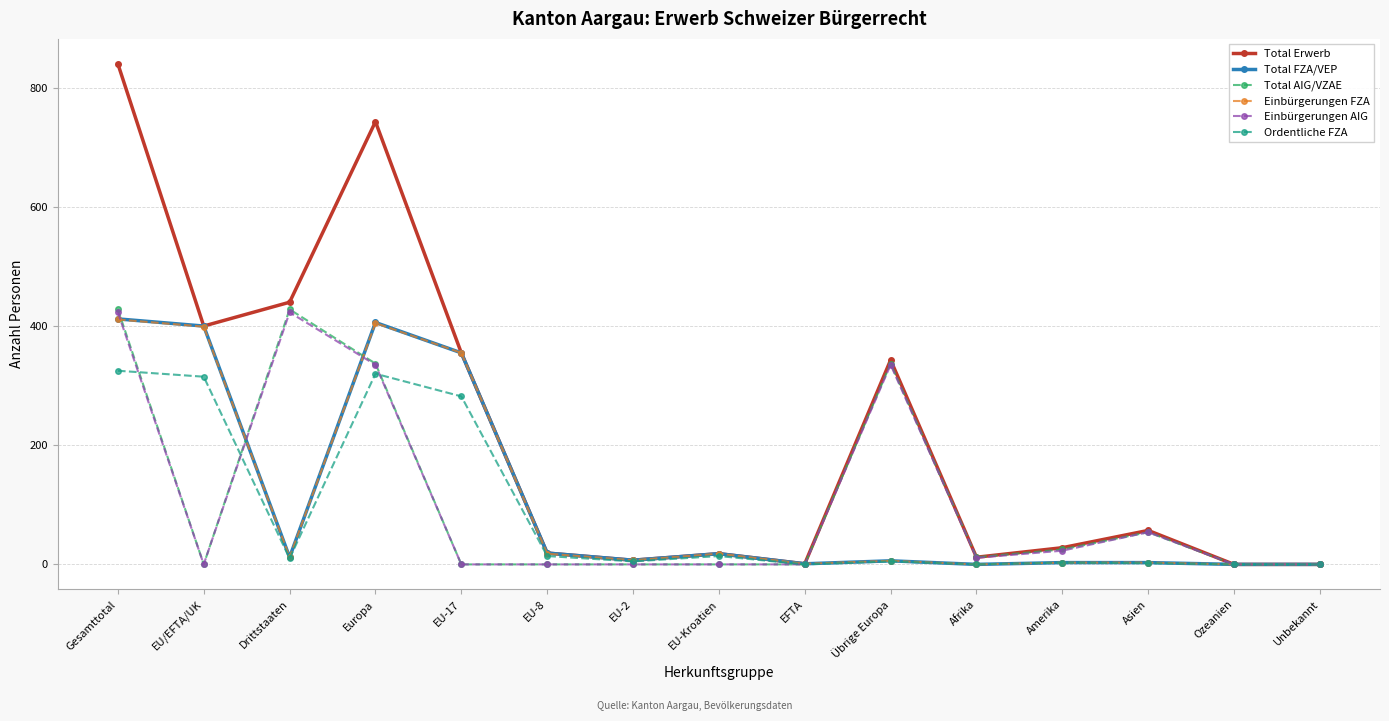

Count the number of categories in the chart.

15